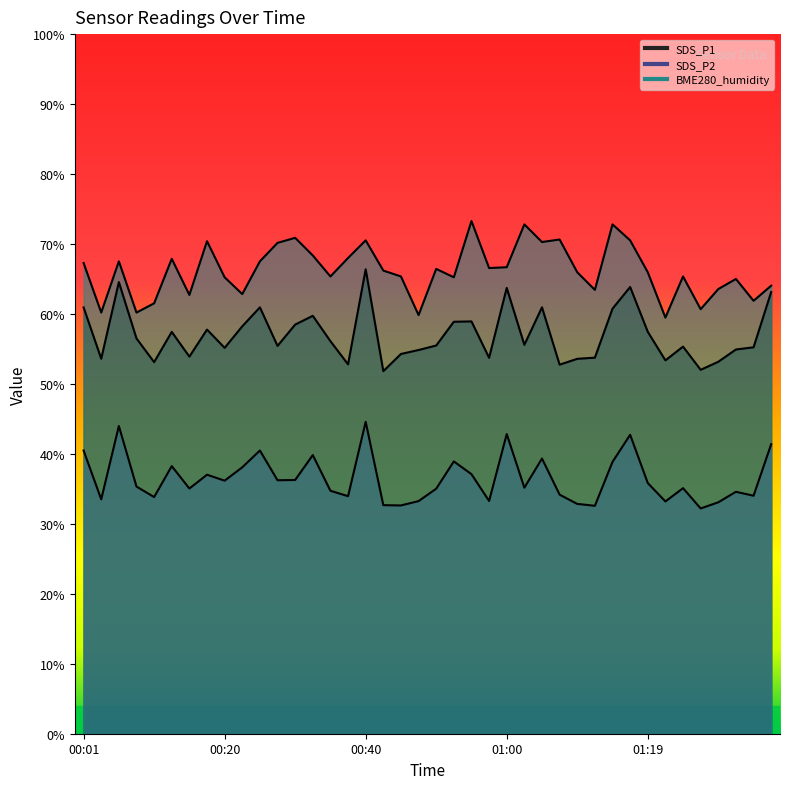

True or false: BME280_humidity and SDS_P1 intersect in this chart.

False